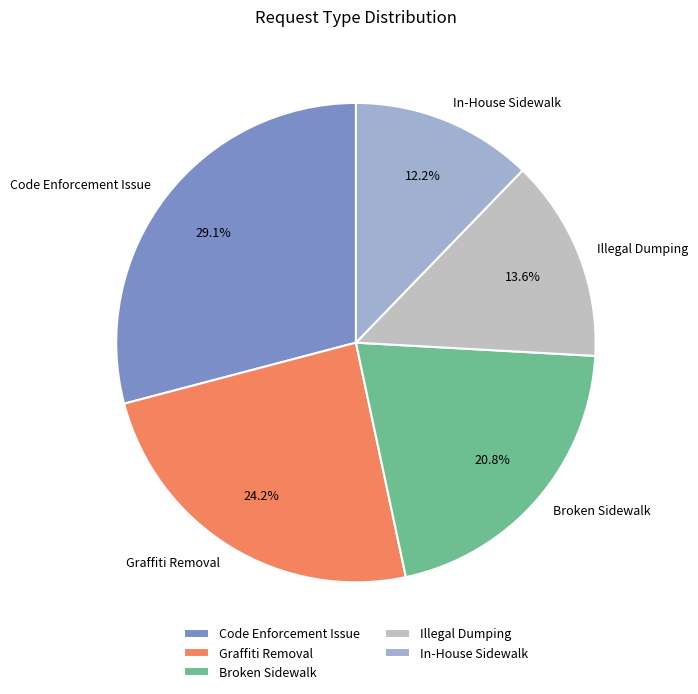

To the nearest percent, what is the difference between the largest and smallest slice percentages?

17%